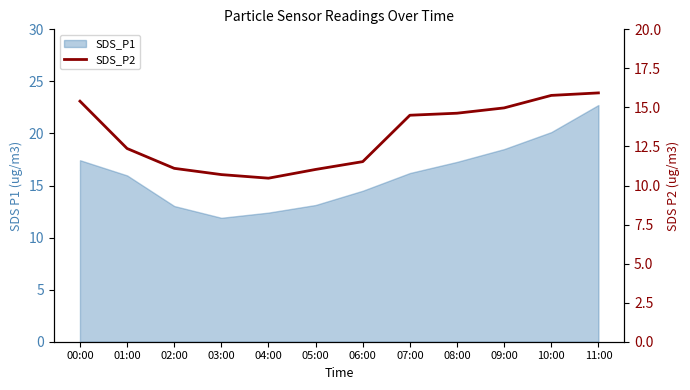

True or false: the data has more than 2 interior local peaks.

False